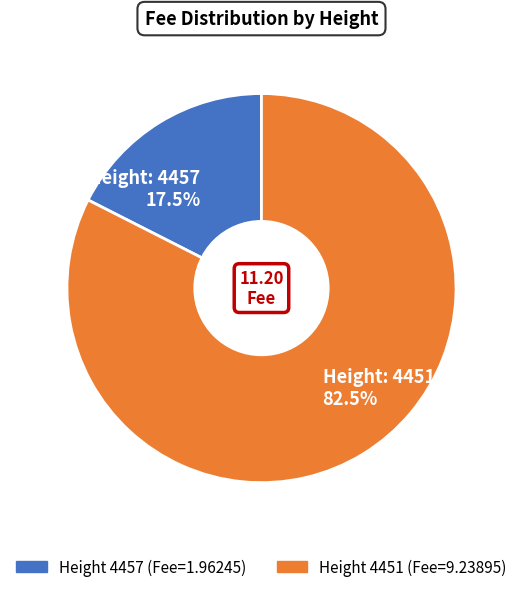

What is the largest slice in the pie chart?

Height: 4451 82.5%